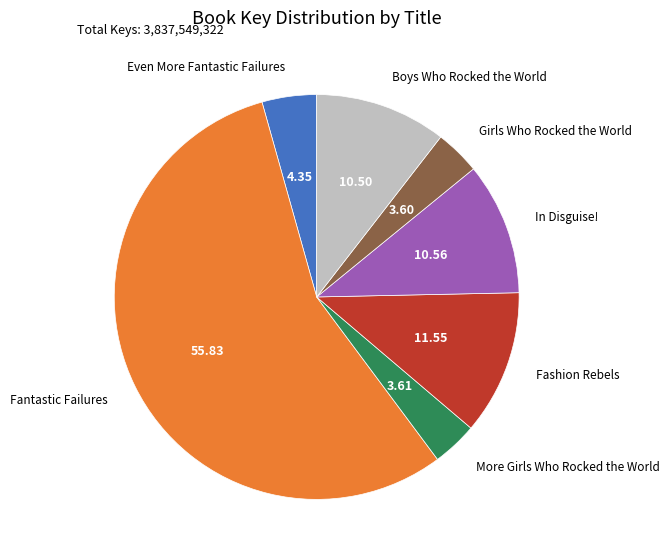

Is there a majority slice in this chart?

Yes